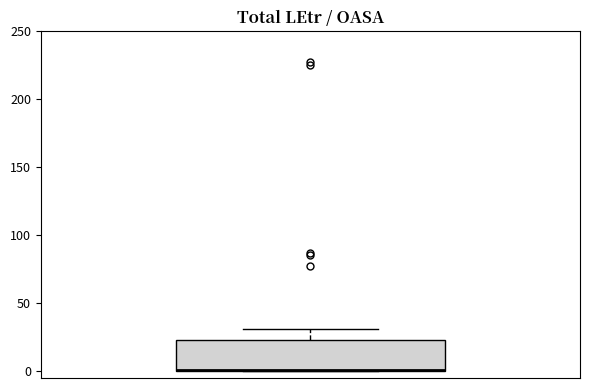

Read this box plot against the y-axis: the position of the median line, the range covered by the box, and the ends of both whiskers. The values are not printed on the chart, so give them approximately, as read against the axis.

median 0 (drawn on the box's lower edge), box 0 to 25, whiskers 0 to 30